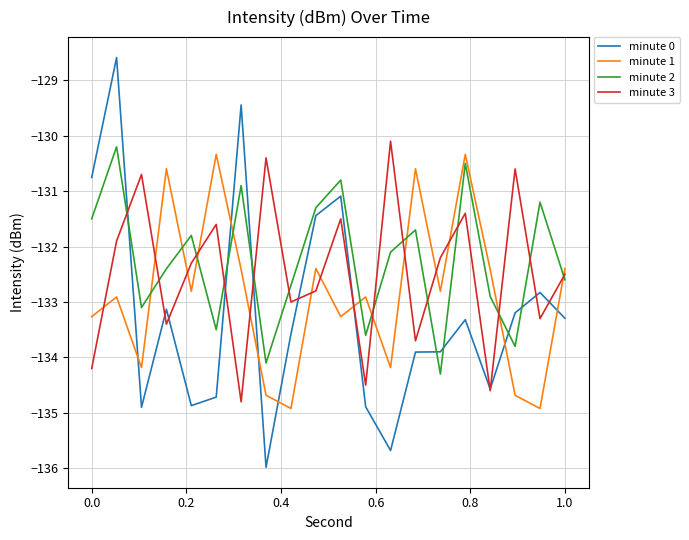

Which series has the widest spread of values?

minute 0